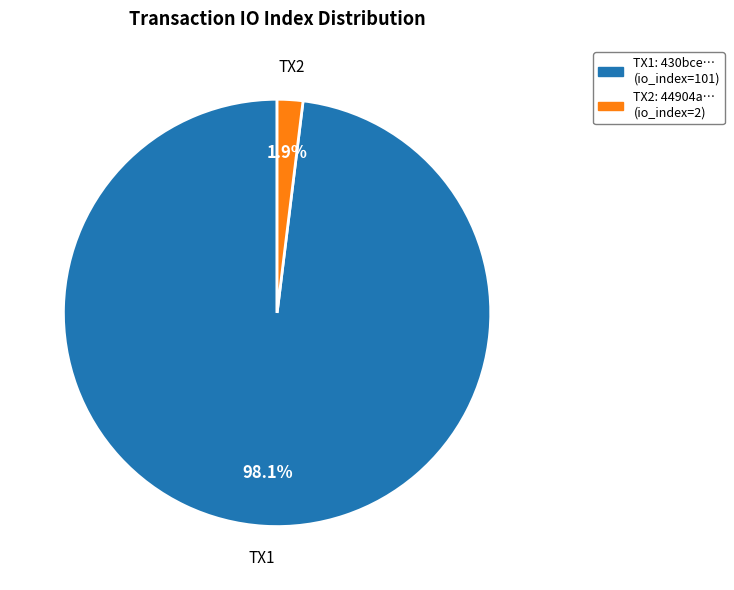

Which has a higher value, TX1: 430bce… (io_index=101) or TX2: 44904a… (io_index=2)?

TX1: 430bce… (io_index=101)